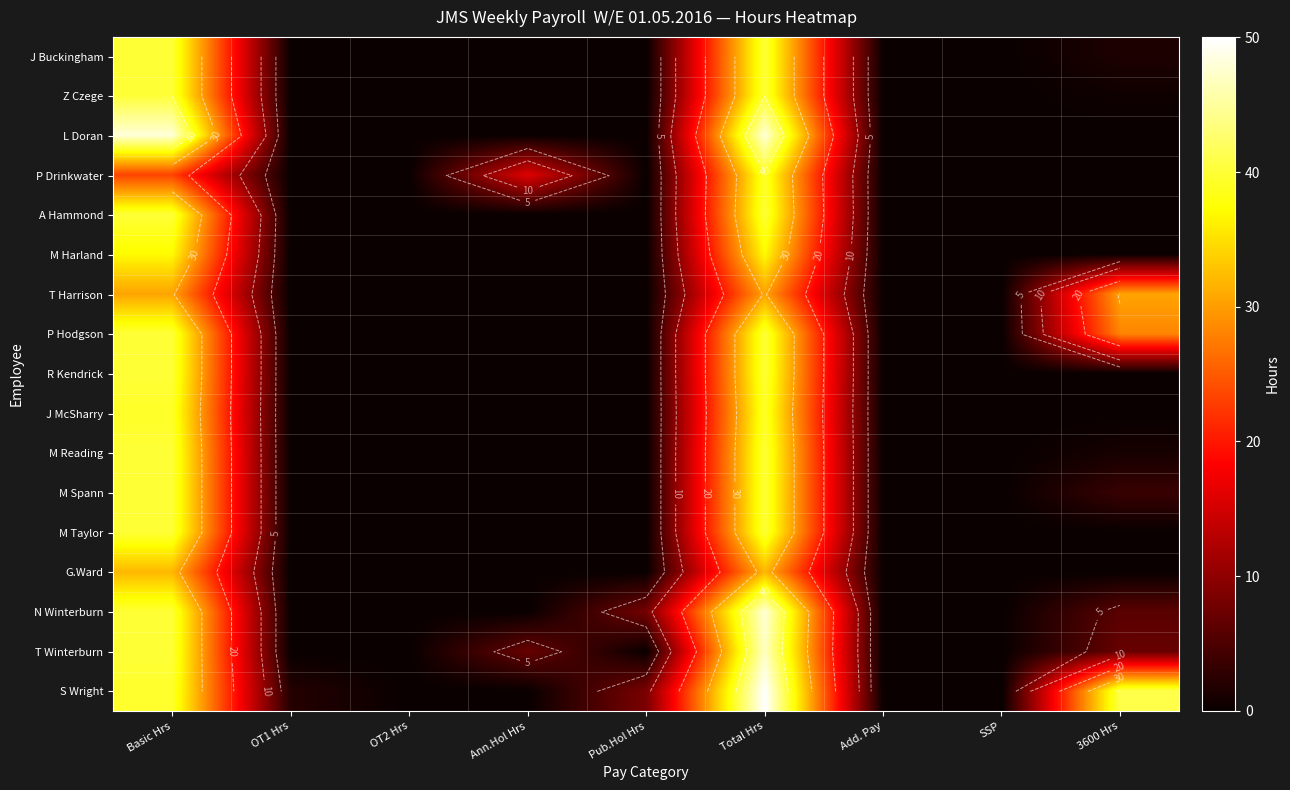

List the series in order of their peak value, lowest first.

T Harrison, G.Ward, M Harland, P Drinkwater, J McSharry, J Buckingham, Z Czege, A Hammond, P Hodgson, R Kendrick, M Reading, M Spann, M Taylor, T Winterburn, L Doran, N Winterburn, S Wright